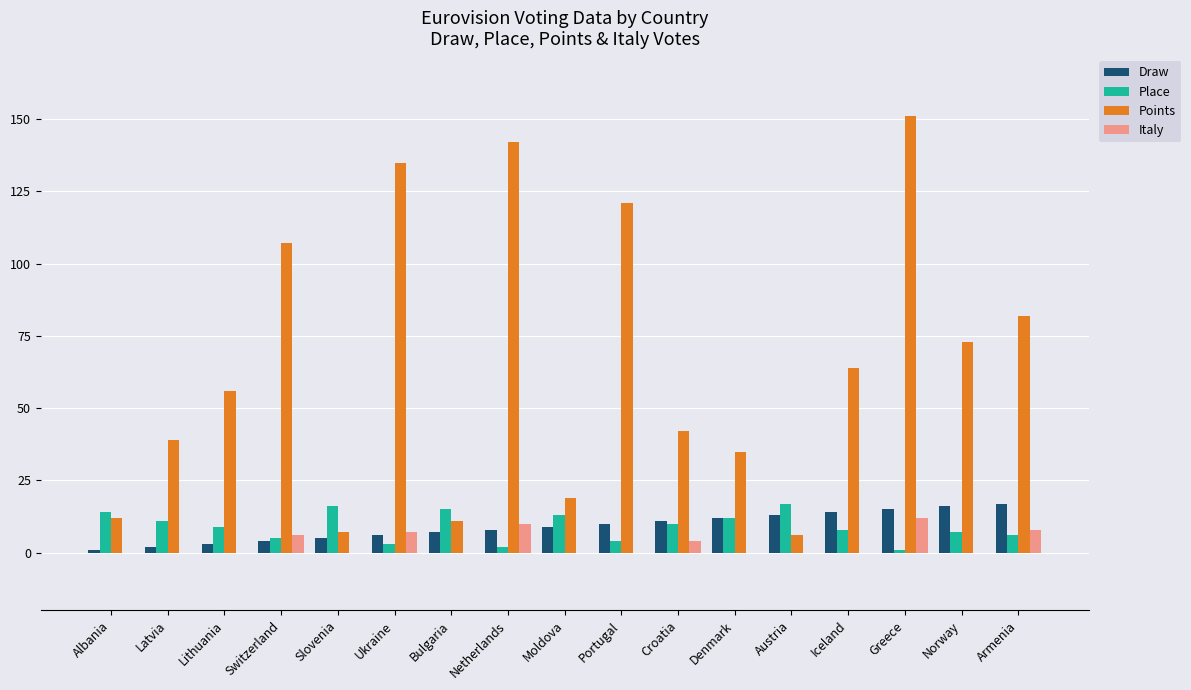

Reading right to left, transcribe all the data shown in this chart.

Draw: Armenia=17	Norway=16	Greece=15	Iceland=14	Austria=13	Denmark=12	Croatia=11	Portugal=10	Moldova=9	Netherlands=8	Bulgaria=7	Ukraine=6	Slovenia=5	Switzerland=4	Lithuania=3	Latvia=2	Albania=1
Place: Armenia=6	Norway=7	Greece=1	Iceland=8	Austria=17	Denmark=12	Croatia=10	Portugal=4	Moldova=13	Netherlands=2	Bulgaria=15	Ukraine=3	Slovenia=16	Switzerland=5	Lithuania=9	Latvia=11	Albania=14
Points: Armenia=82	Norway=73	Greece=151	Iceland=64	Austria=6	Denmark=35	Croatia=42	Portugal=121	Moldova=19	Netherlands=142	Bulgaria=11	Ukraine=135	Slovenia=7	Switzerland=107	Lithuania=56	Latvia=39	Albania=12
Italy: Armenia=8	Norway=0	Greece=12	Iceland=0	Austria=0	Denmark=0	Croatia=4	Portugal=0	Moldova=0	Netherlands=10	Bulgaria=0	Ukraine=7	Slovenia=0	Switzerland=6	Lithuania=0	Latvia=0	Albania=0